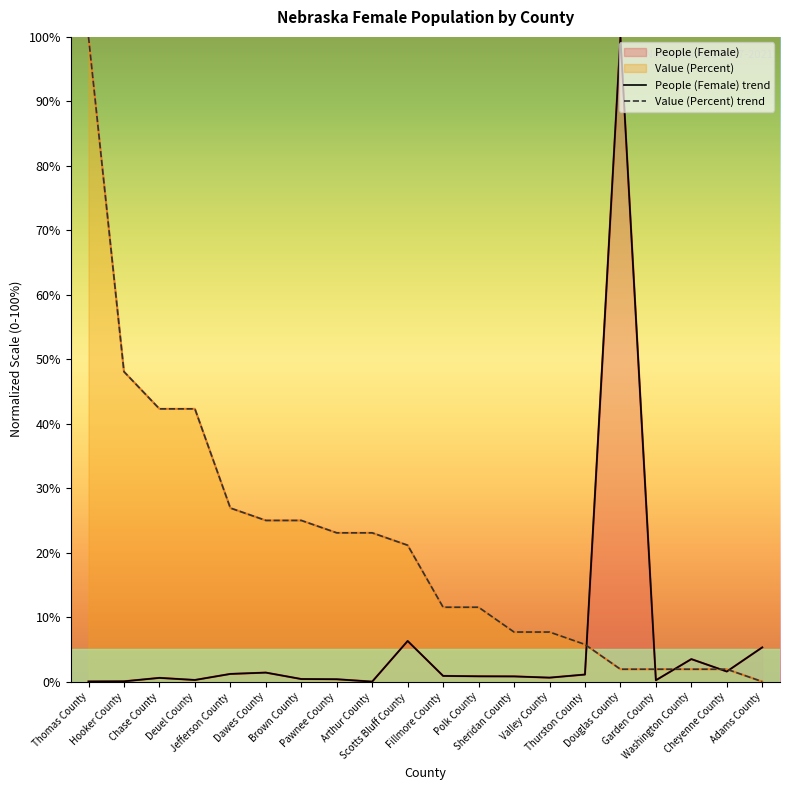

What is the spread (max minus min) of values at Douglas County?

98.1